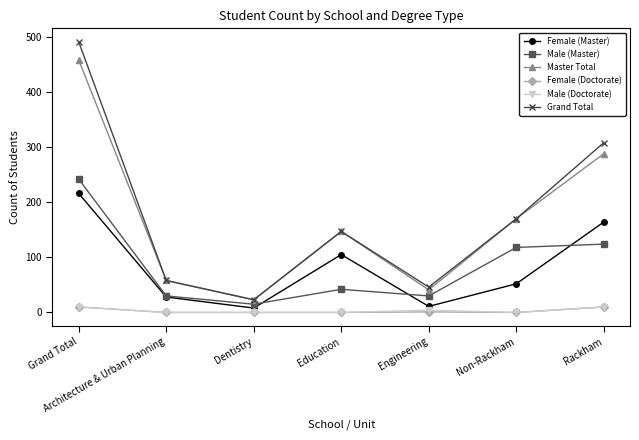

What is the difference between the highest and lowest values at Engineering?

45